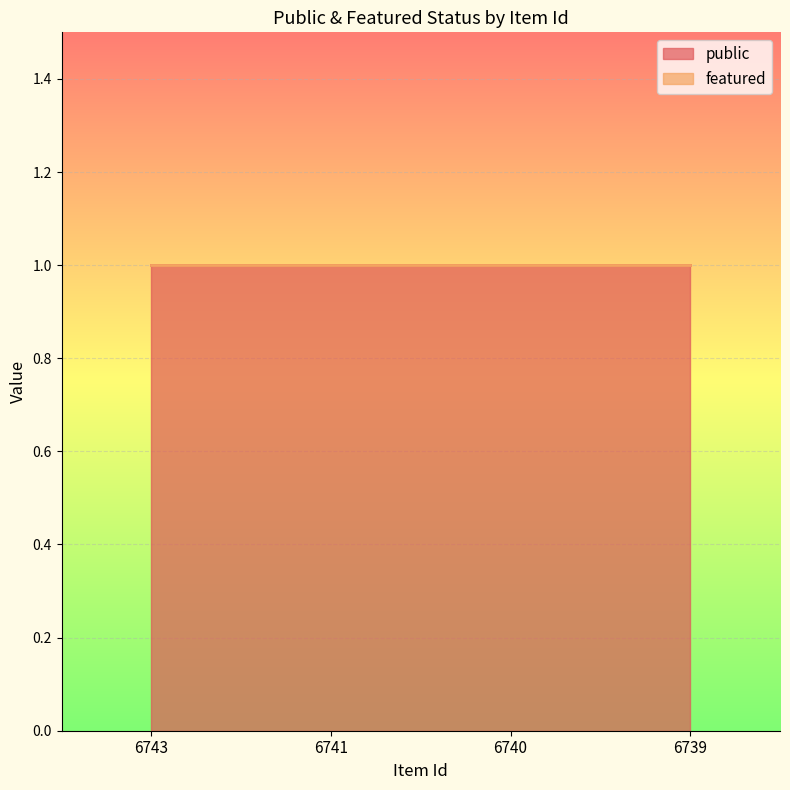

Reading right to left, what are all the values shown in this chart?

public: 6739=1	6740=1	6741=1	6743=1
featured: 6739=0	6740=0	6741=0	6743=0